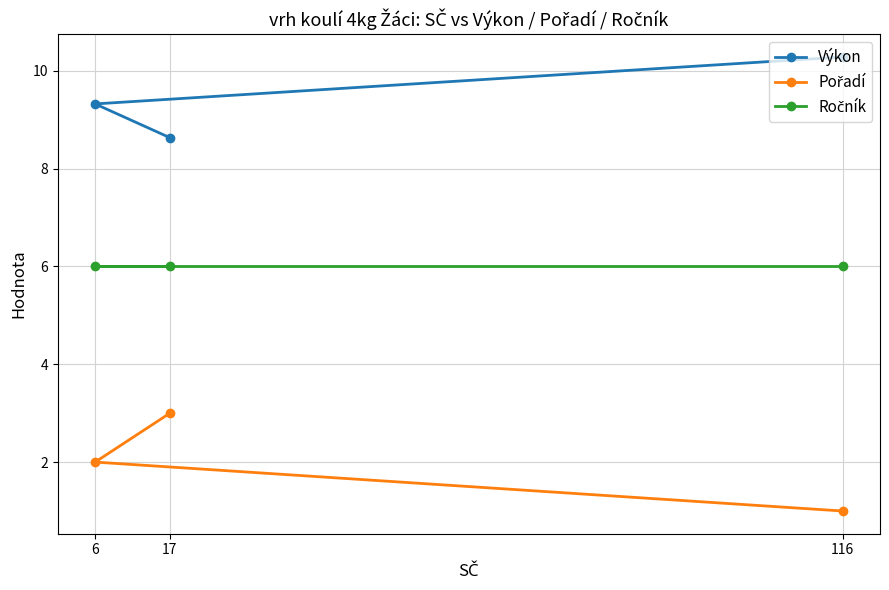

Is this an area chart (filled region under the line)?

No